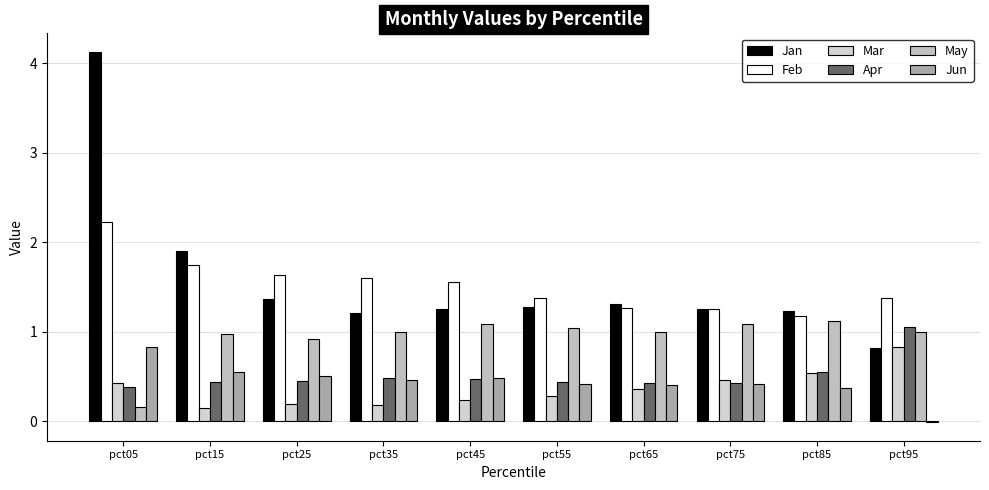

What is the highest value of the Mar series?

0.8